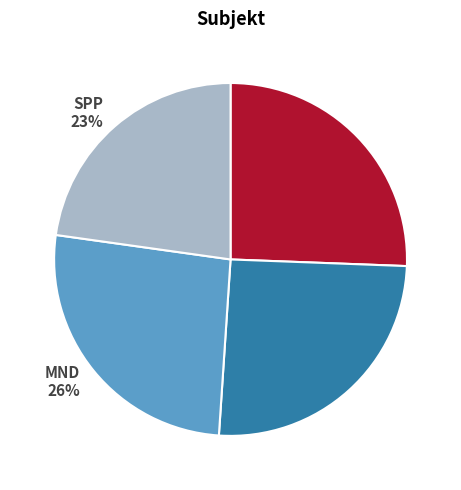

Do Gas 26% and MND 26% together represent more than half of the pie?

Yes